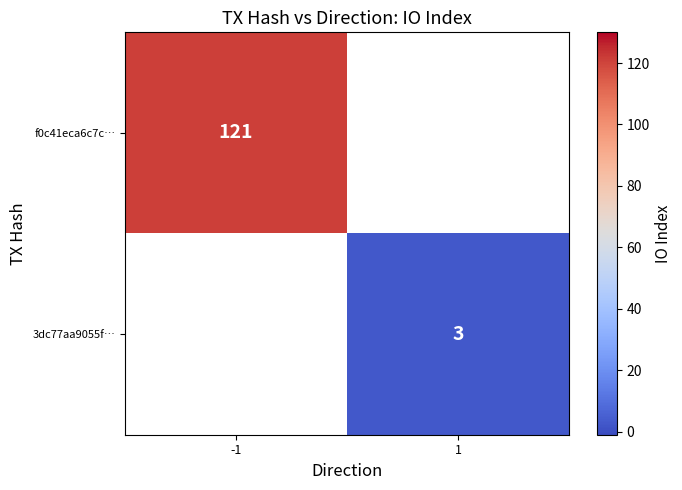

Is it true that 3dc77aa9055f… equals 5 at 1?

False